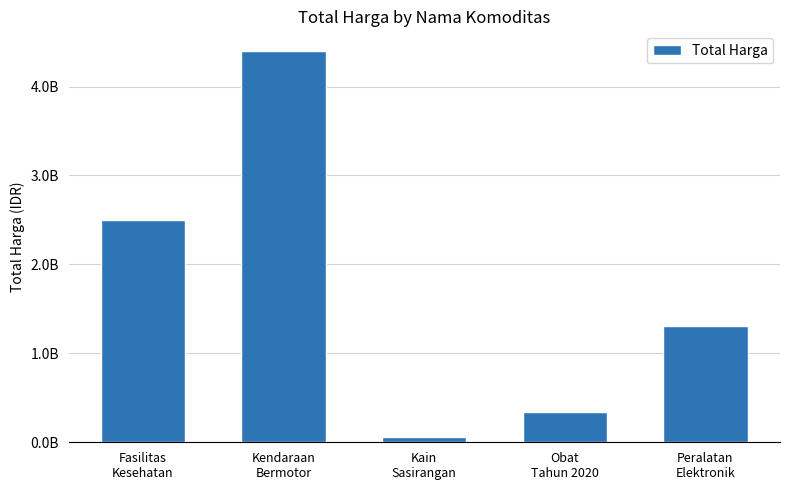

Which label corresponds to the smallest value in the chart?

Kain
Sasirangan